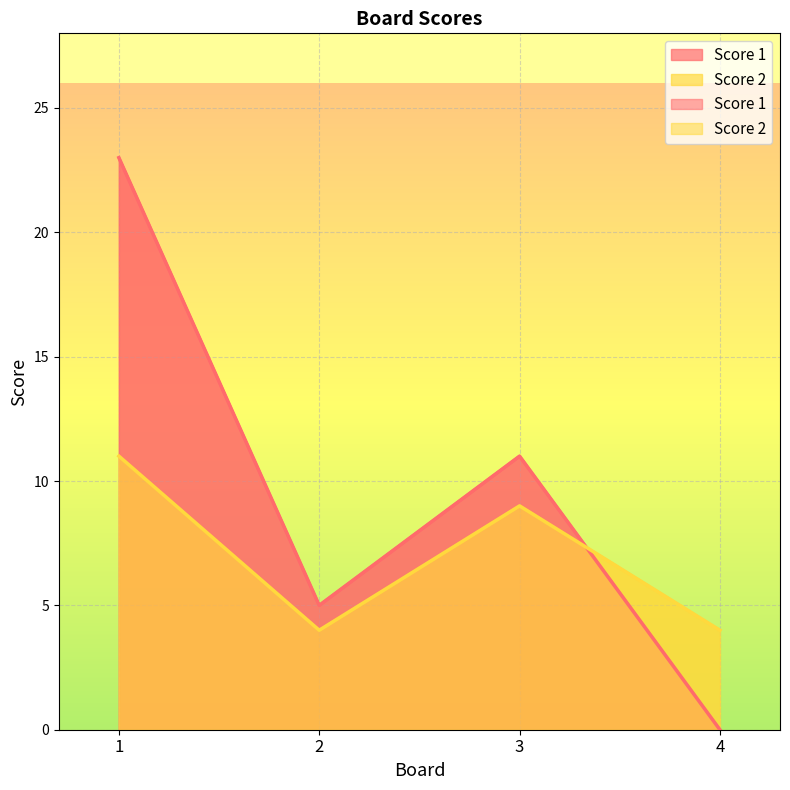

How many distinct data groups are displayed?

2